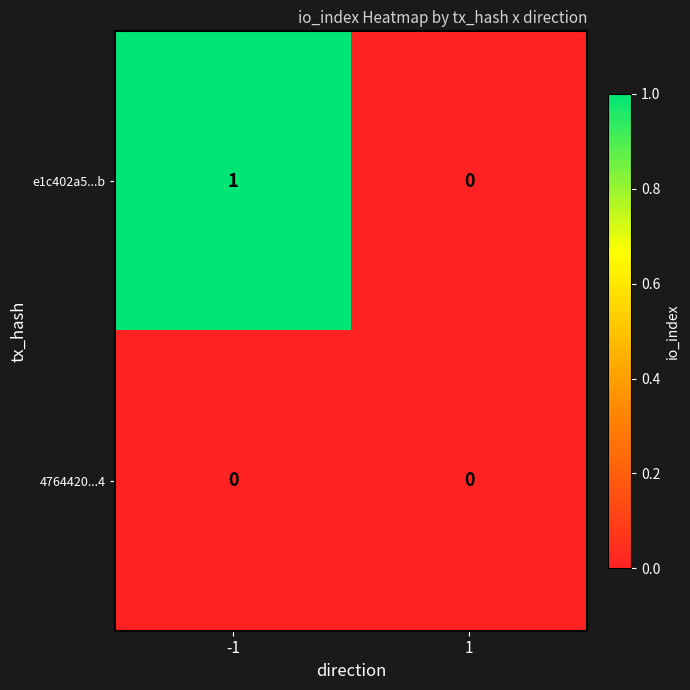

True or false: 4764420...4 has a value of 0 at 1.

True